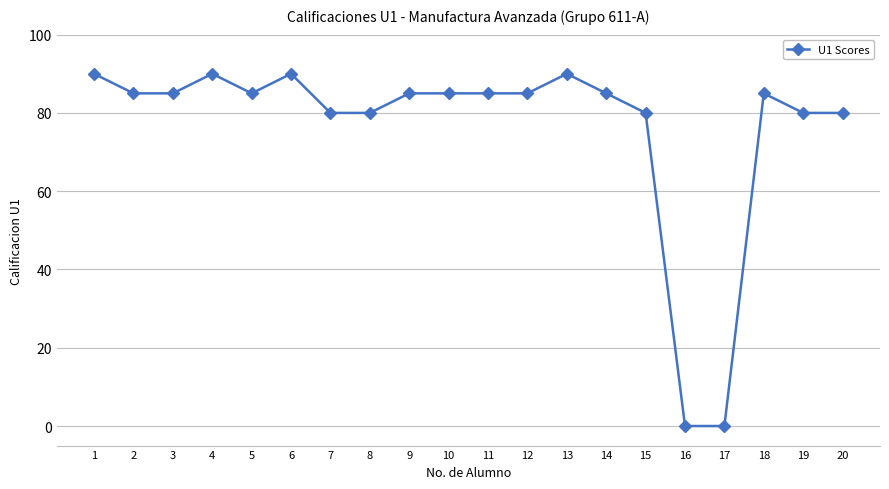

Is this an area chart (filled region under the line)?

No